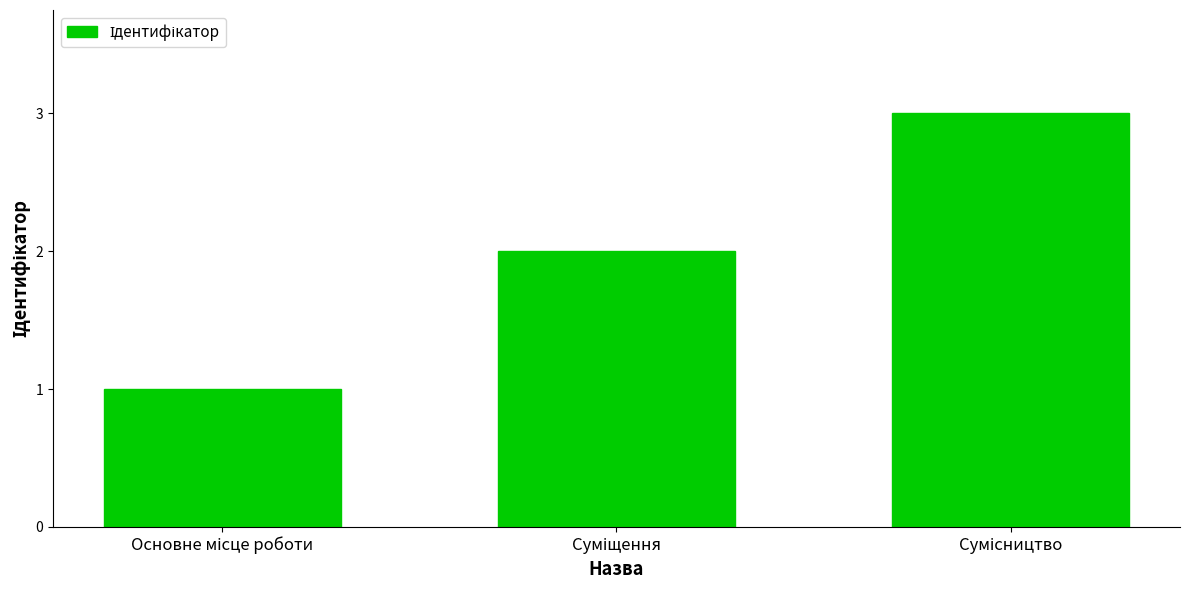

What is the sum of all values?

6